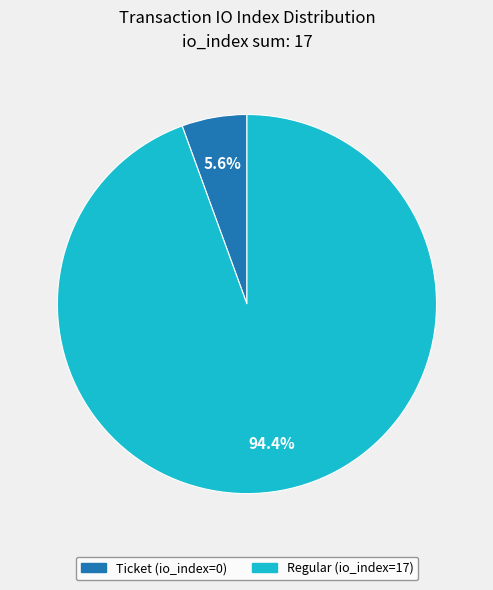

Between Ticket (io_index=0) and Regular (io_index=17), which is larger?

Regular (io_index=17)